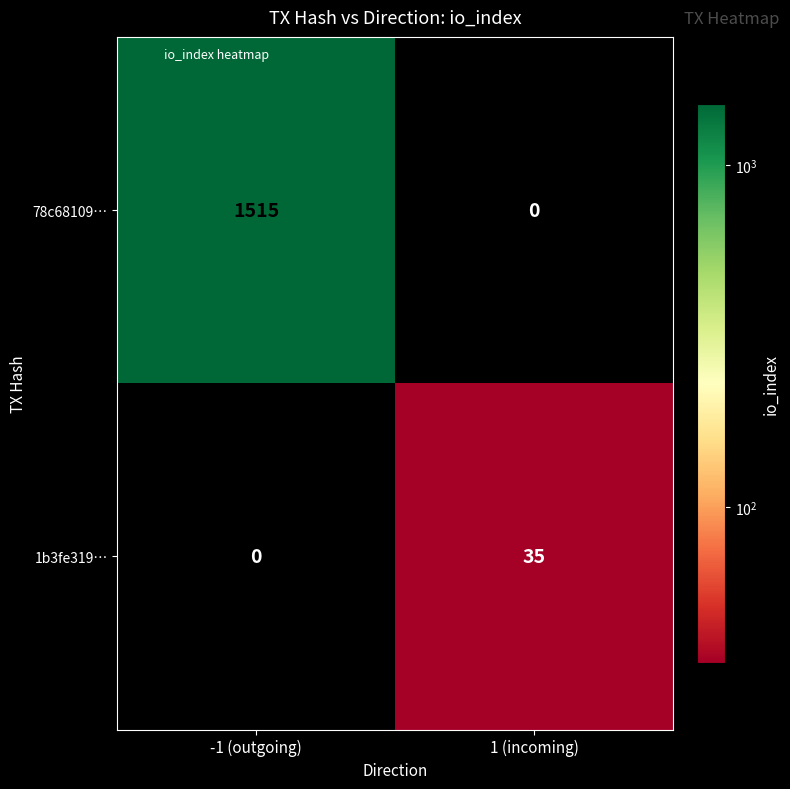

What is the difference between the maximum and minimum values in the 78c68109… series?

1515